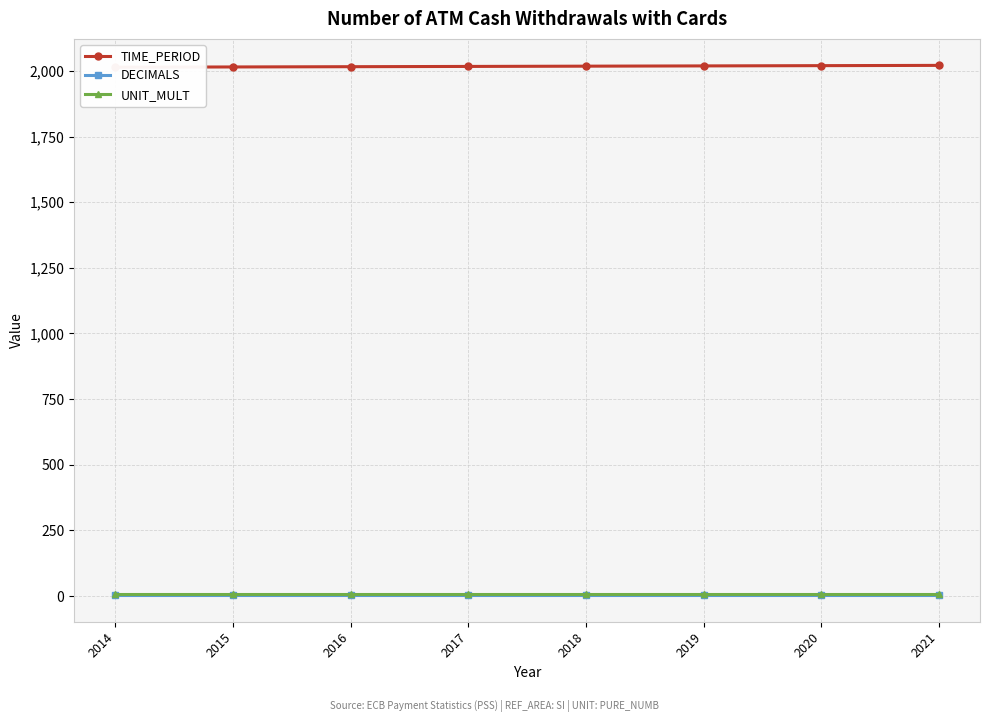

At which category is the sum across all series the highest?

2021